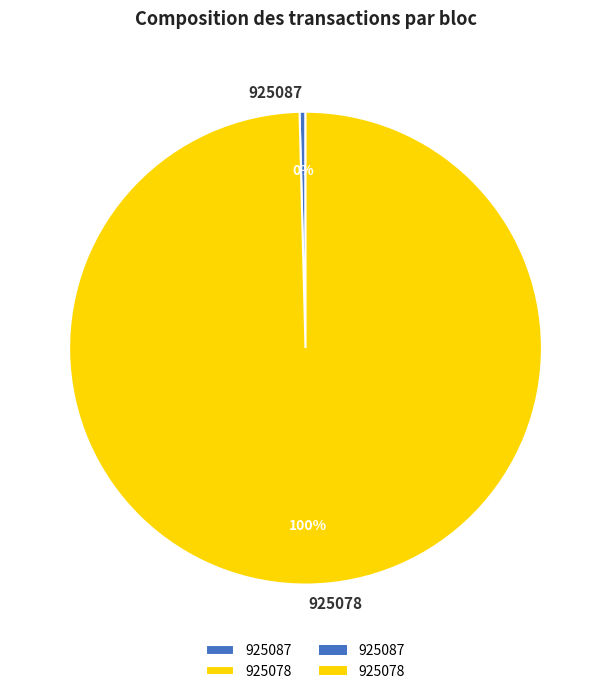

How many slices are in this pie chart?

2